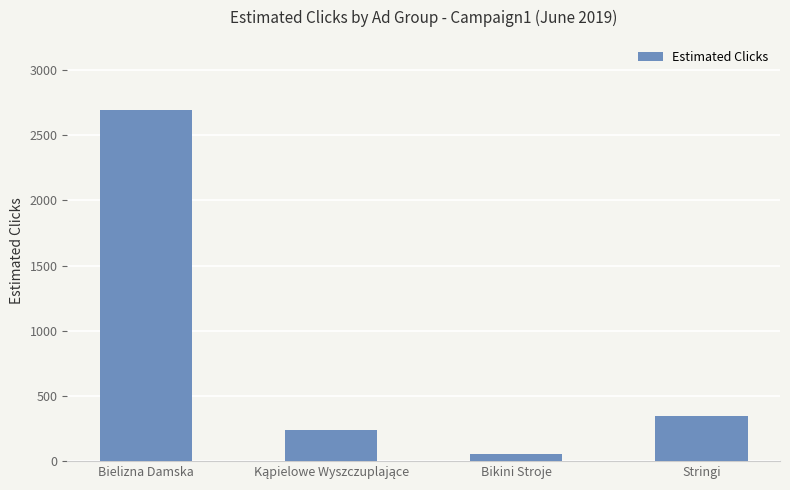

What is the label of the 3rd bar from the left?

Bikini Stroje